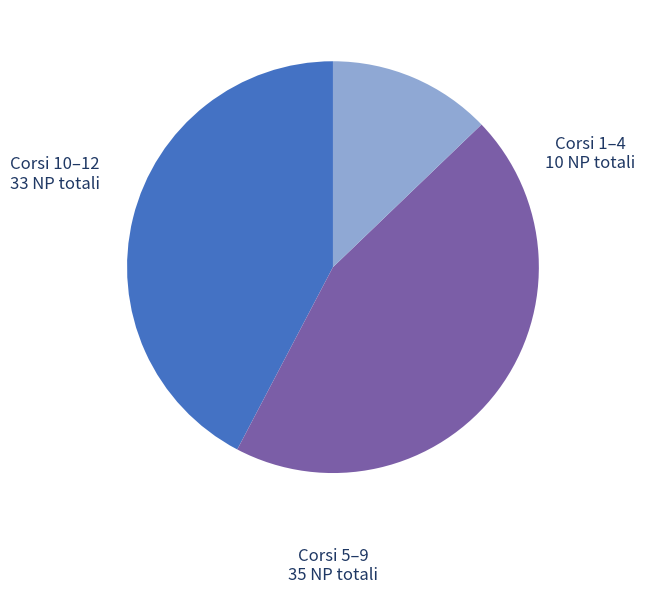

Is there a majority slice in this chart?

No